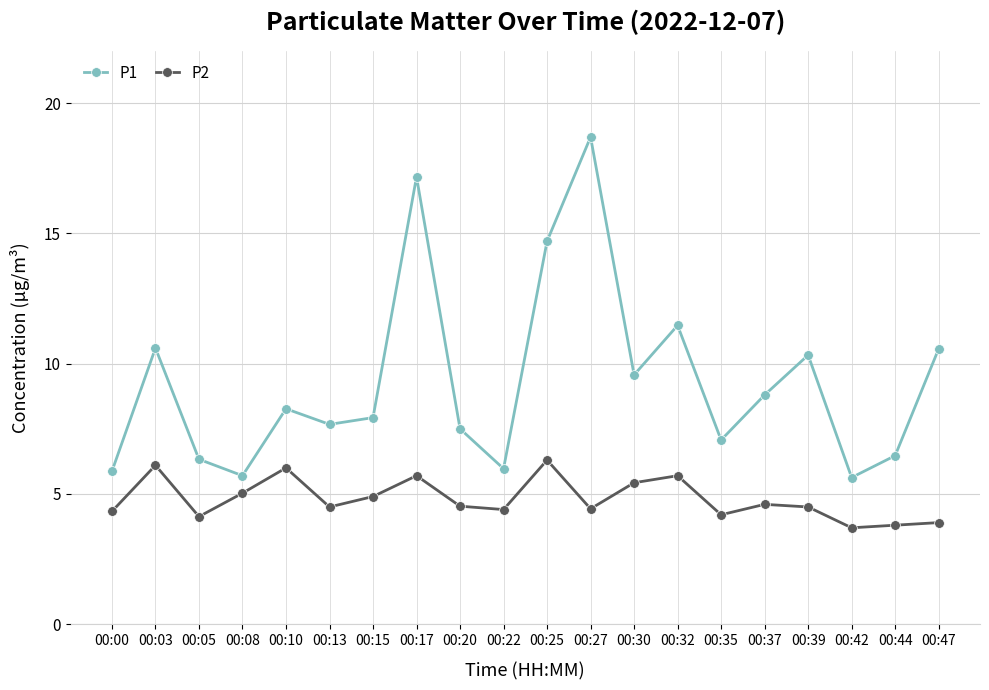

Which series has the largest range (max minus min)?

P1